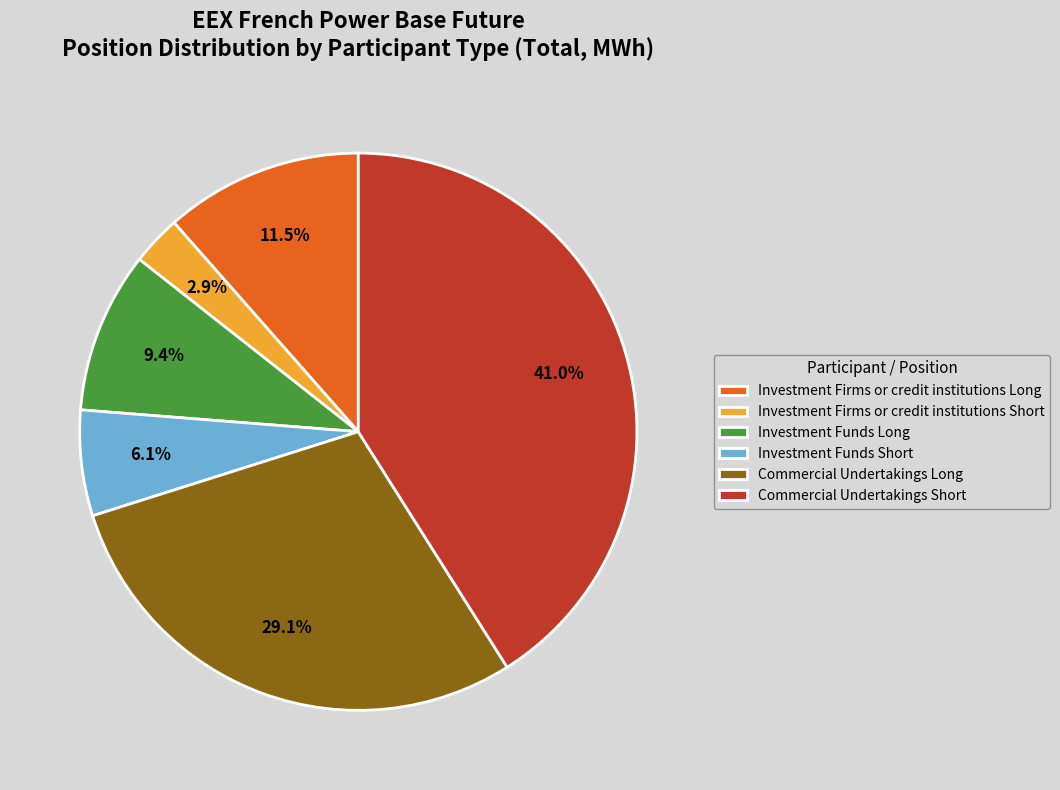

To the nearest percent, what is the difference between the Investment Firms or credit institutions Short and Commercial Undertakings Long slice percentages?

26%